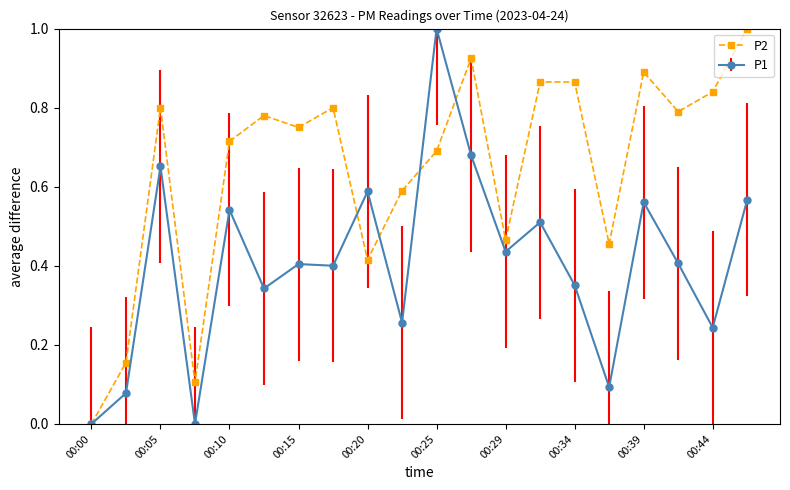

Rank the series by their average value, from lowest to highest.

P1, P2